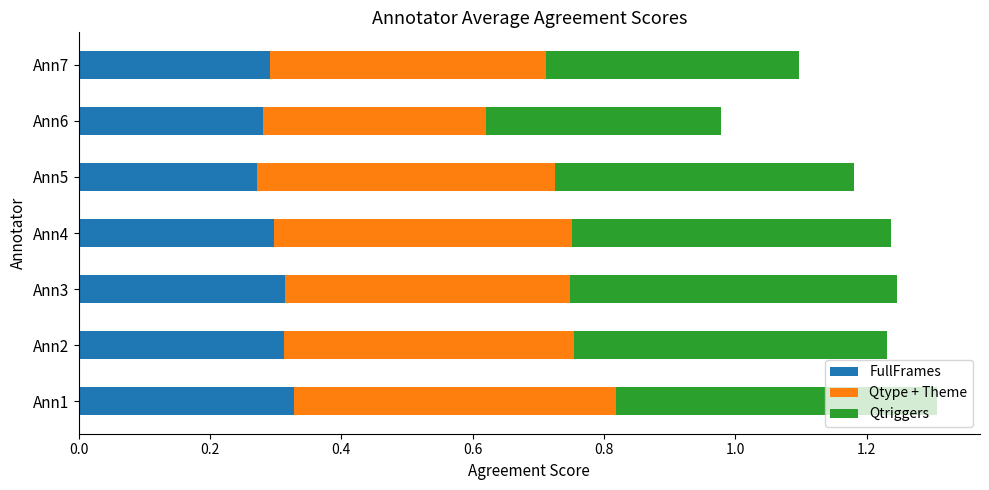

How many data points does each series have?

7